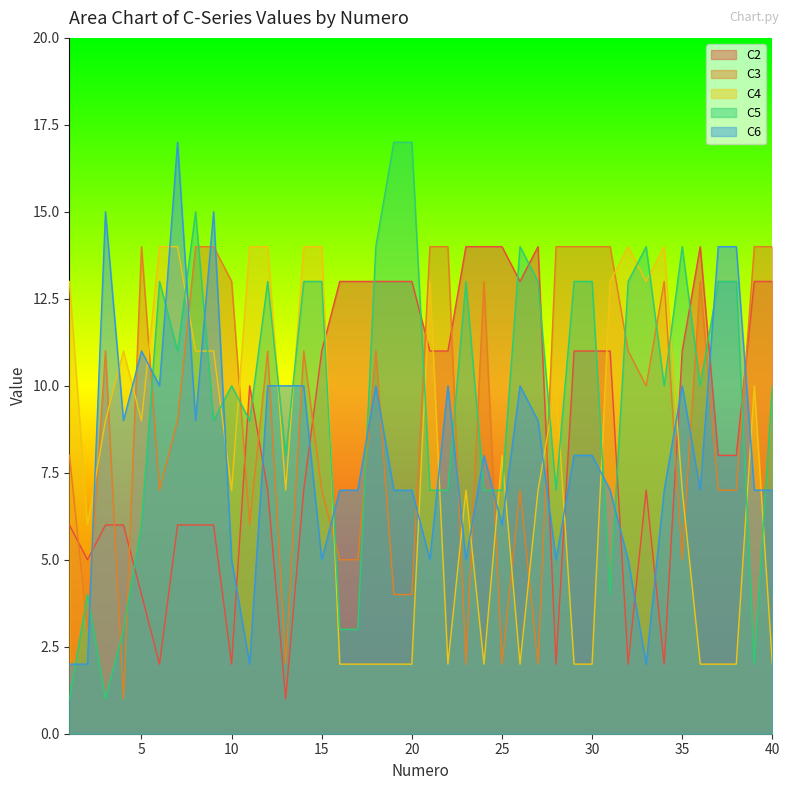

Is it true that C4 equals 4 at 34?

False